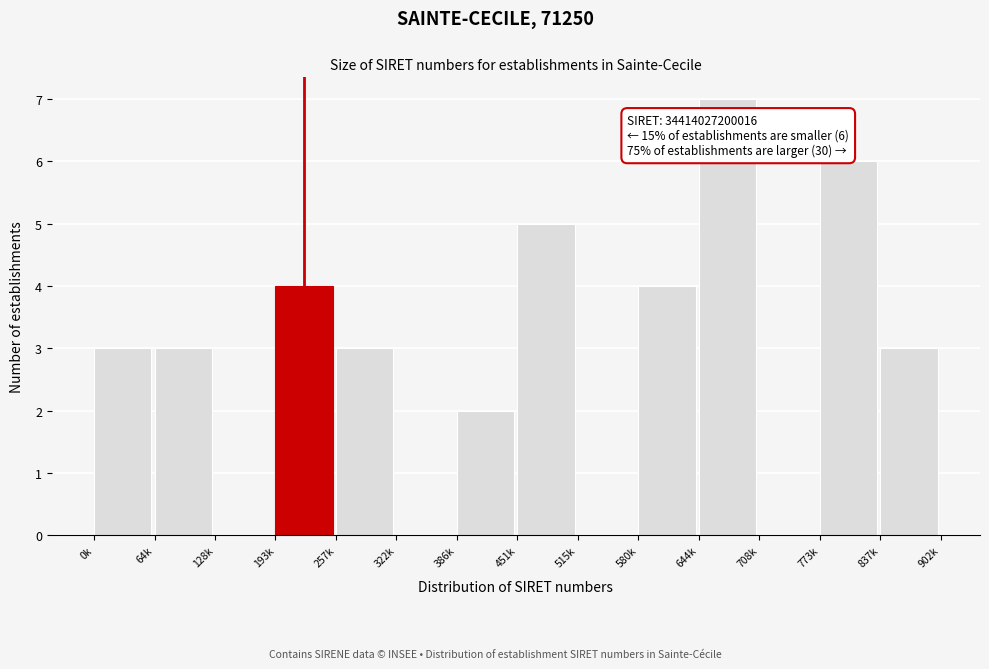

Reading left to right, list all the values displayed in this chart.

0k=3	64k=3	128k=0	193k=4	257k=3	322k=0	386k=2	451k=5	515k=0	580k=4	644k=7	708k=0	773k=6	837k=3